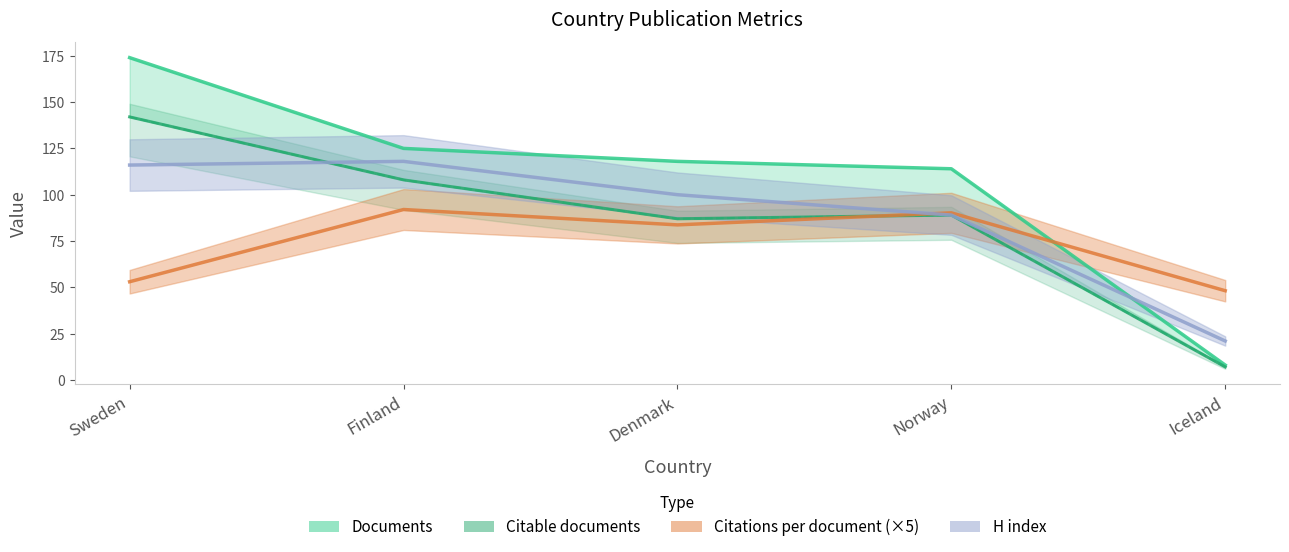

True or false: Documents has a value of 175.0 at Denmark.

False